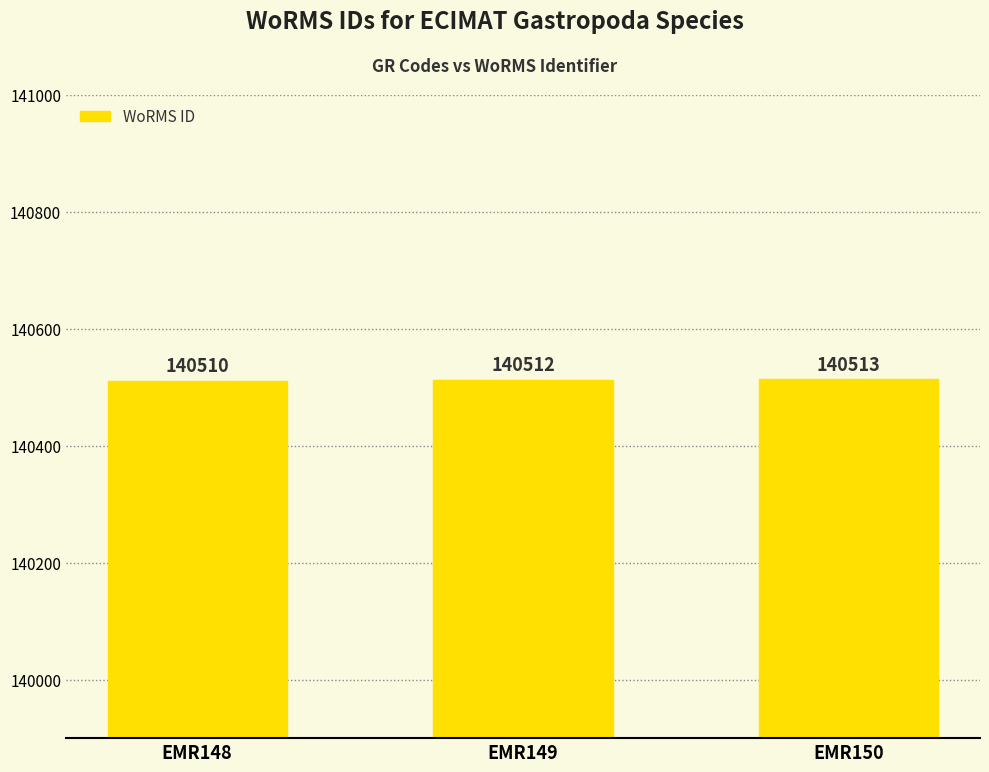

Count the values in the range 140510 to 140513.

3